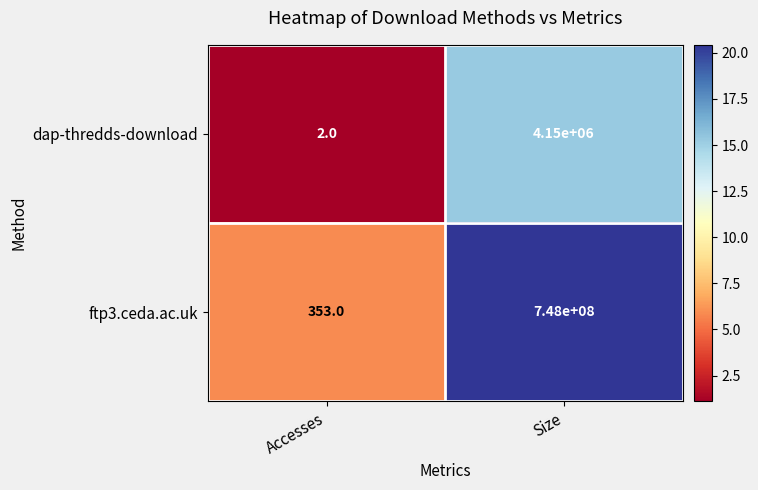

At Size, list the series in order from largest to smallest.

ftp3.ceda.ac.uk, dap-thredds-download